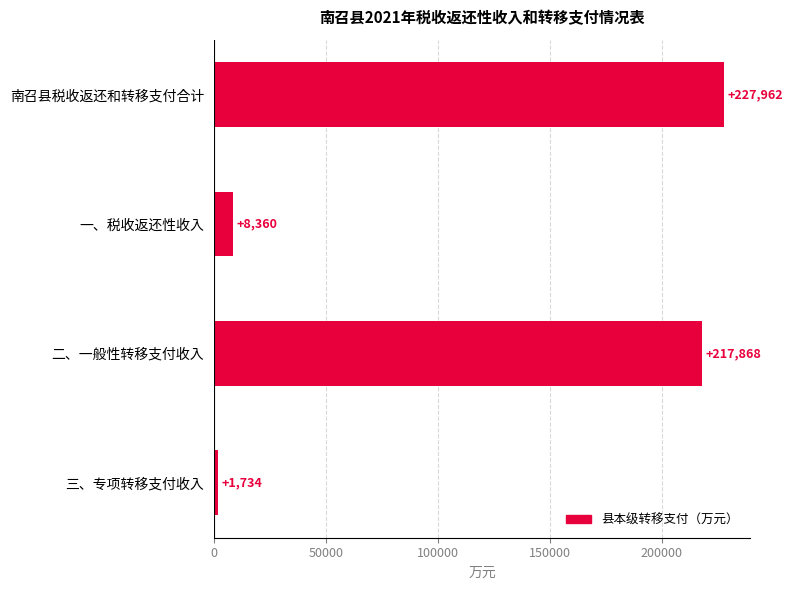

What is the change in value from 二、一般性转移支付收入 to 三、专项转移支付收入?

-216134